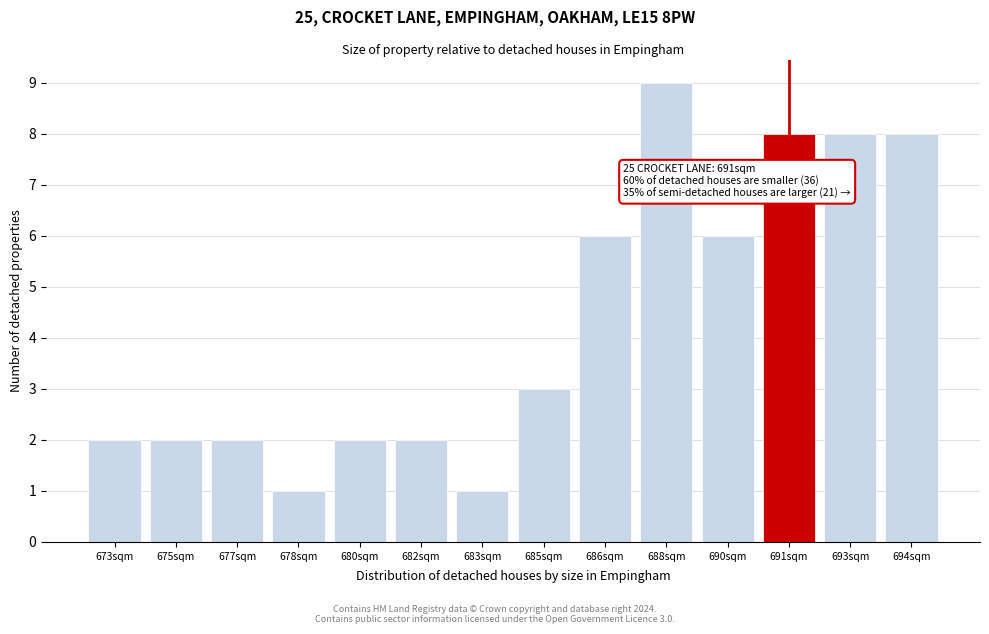

Reading right to left, list all the values displayed in this chart.

694sqm=8	693sqm=8	691sqm=8	690sqm=6	688sqm=9	686sqm=6	685sqm=3	683sqm=1	682sqm=2	680sqm=2	678sqm=1	677sqm=2	675sqm=2	673sqm=2